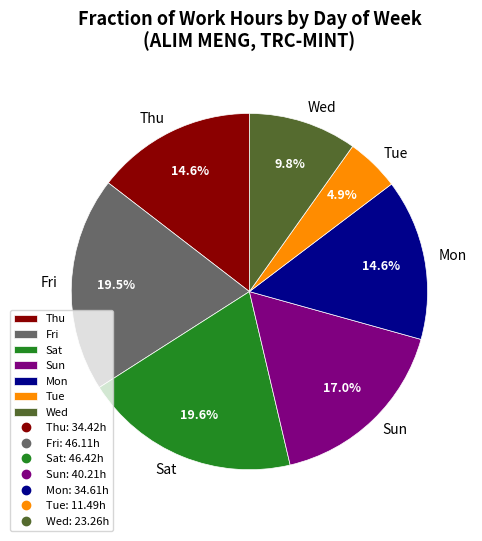

What is the ratio of the value at Wed to the value at Tue?

2.0